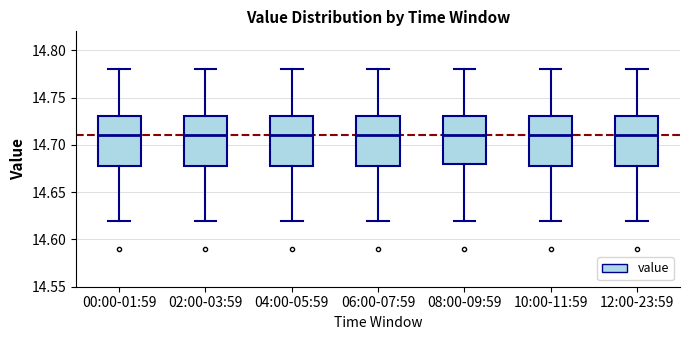

Where is the upper edge of the box for 02:00-03:59 on the y-axis? The values are not printed on the chart, so give them approximately, as read against the axis.

14.73